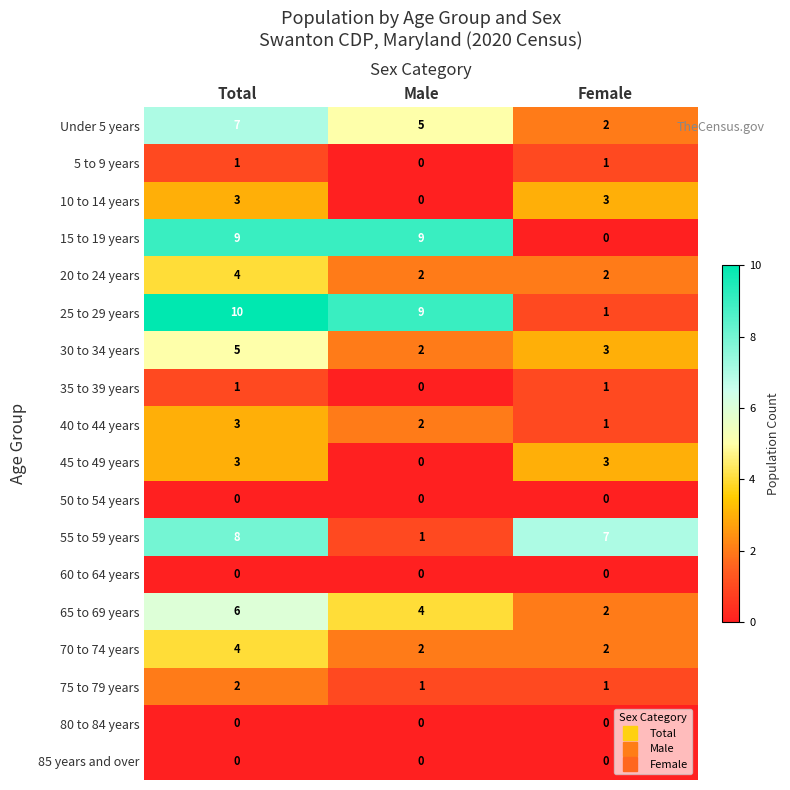

What is the sum of all 30 to 34 years values?

10